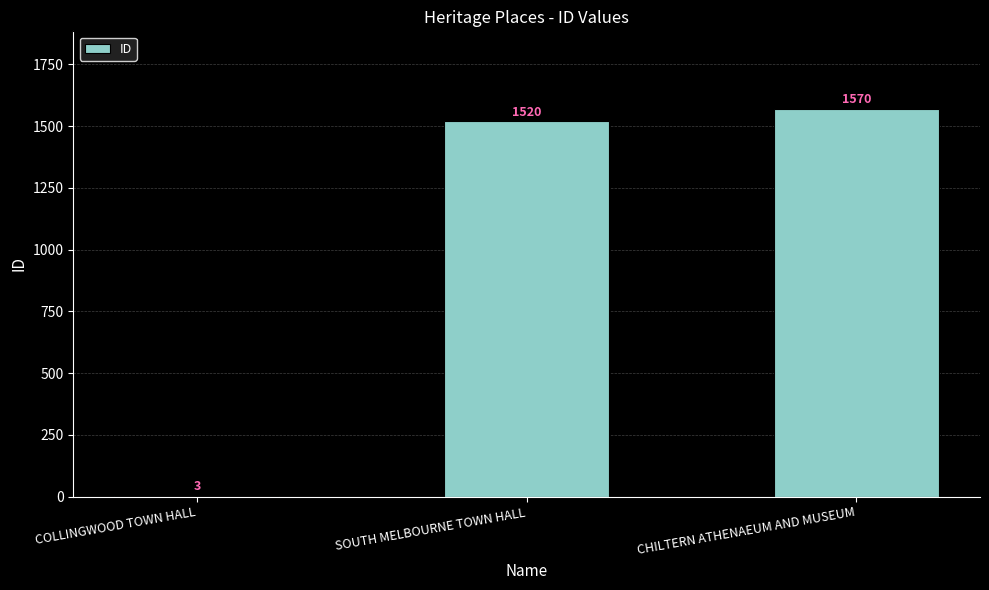

The value at COLLINGWOOD TOWN HALL is 3. True or false?

True